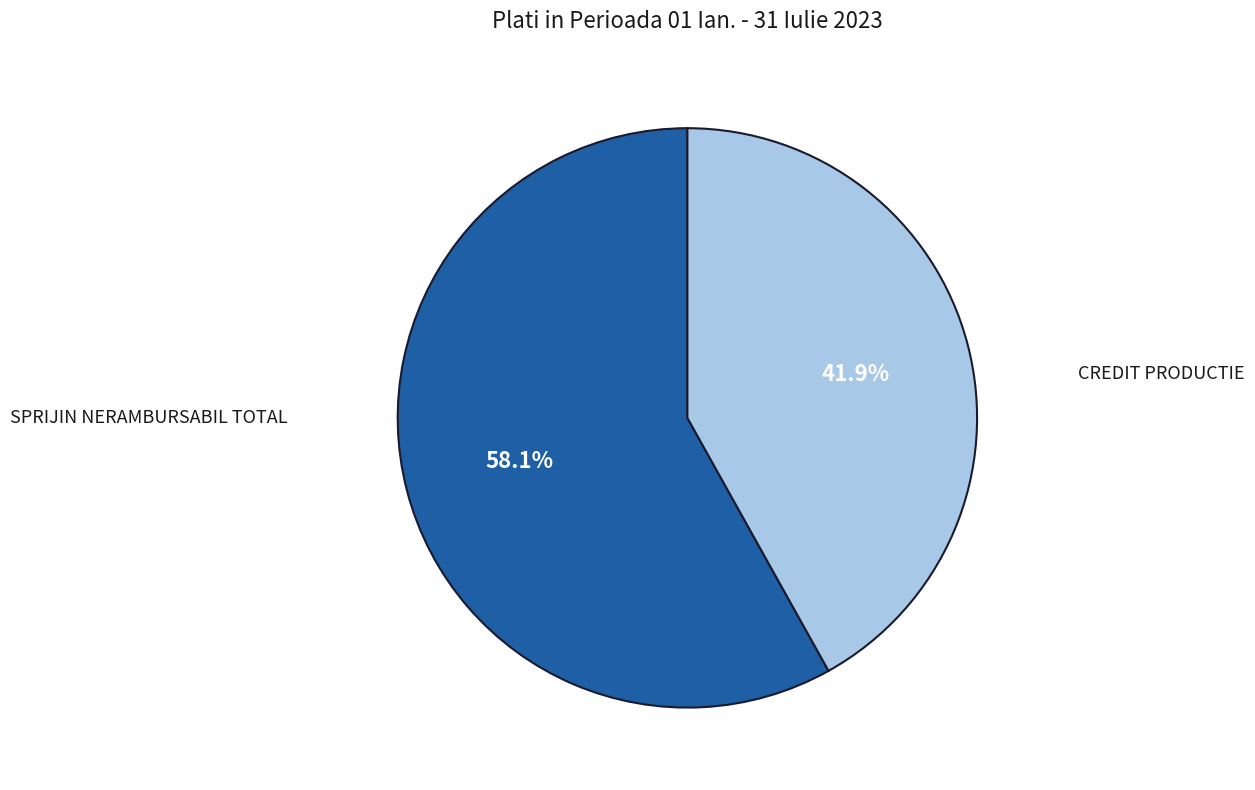

Is there a majority slice in this chart?

Yes